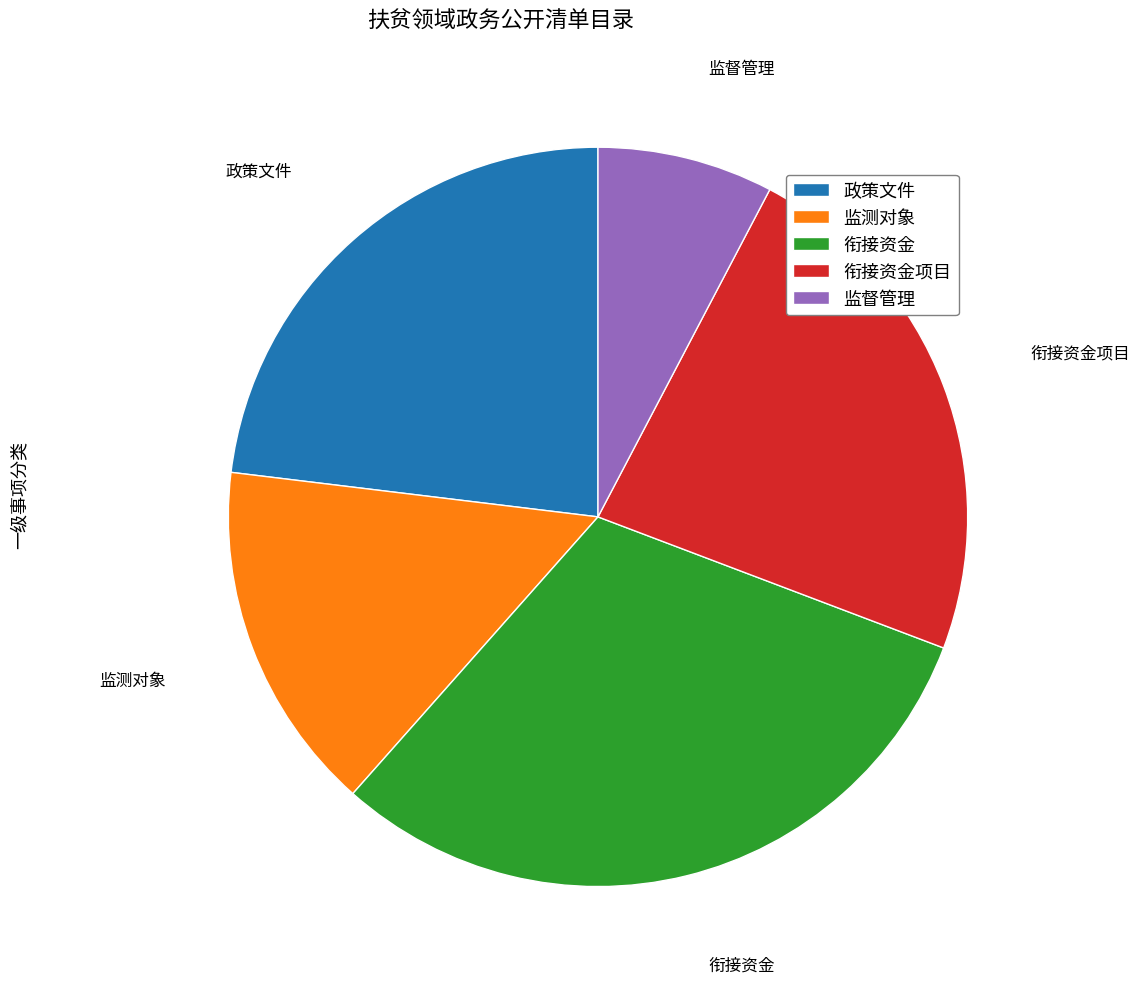

Combined, do 监测对象 and 衔接资金 account for over 50%?

No